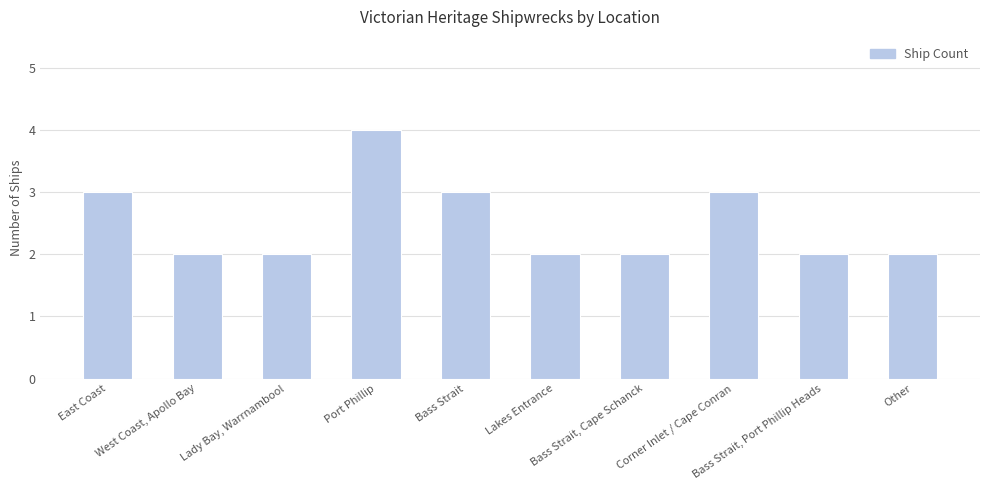

What is the sum of all values?

25